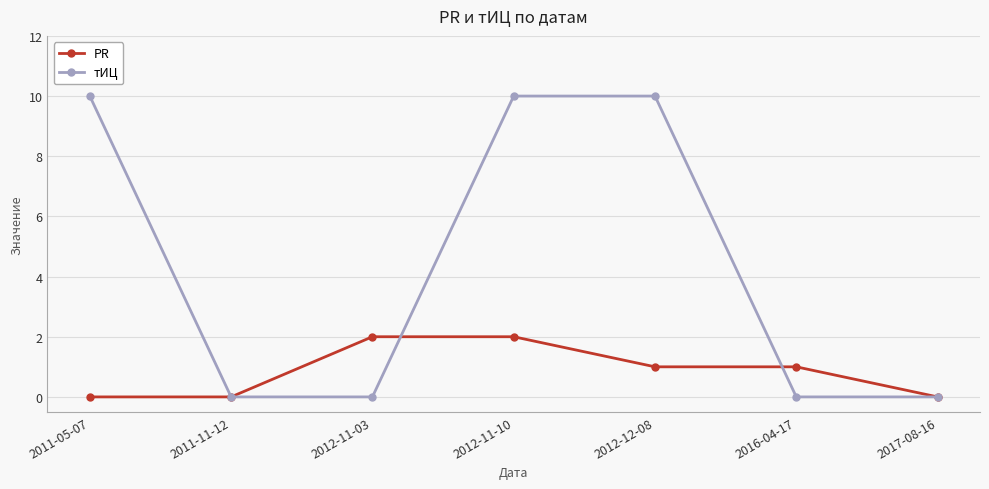

What is the sum of all PR values?

6